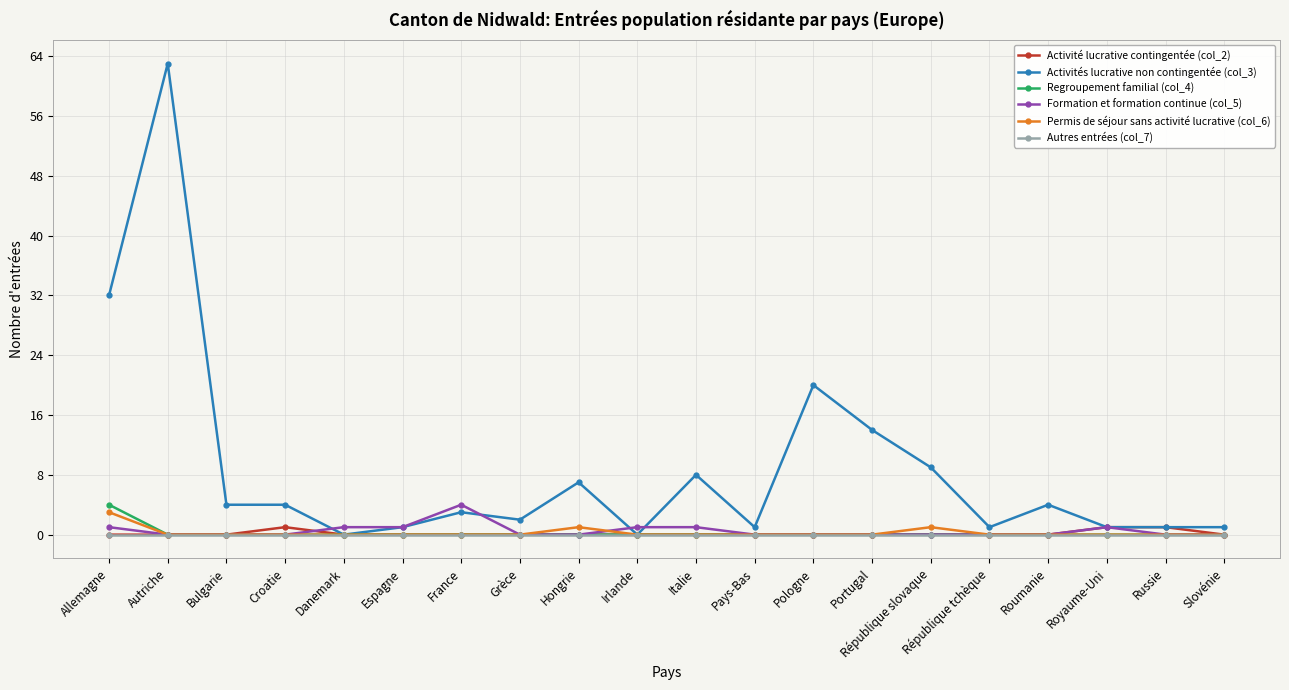

Which series has the largest range (max minus min)?

Activités lucrative non contingentée (col_3)